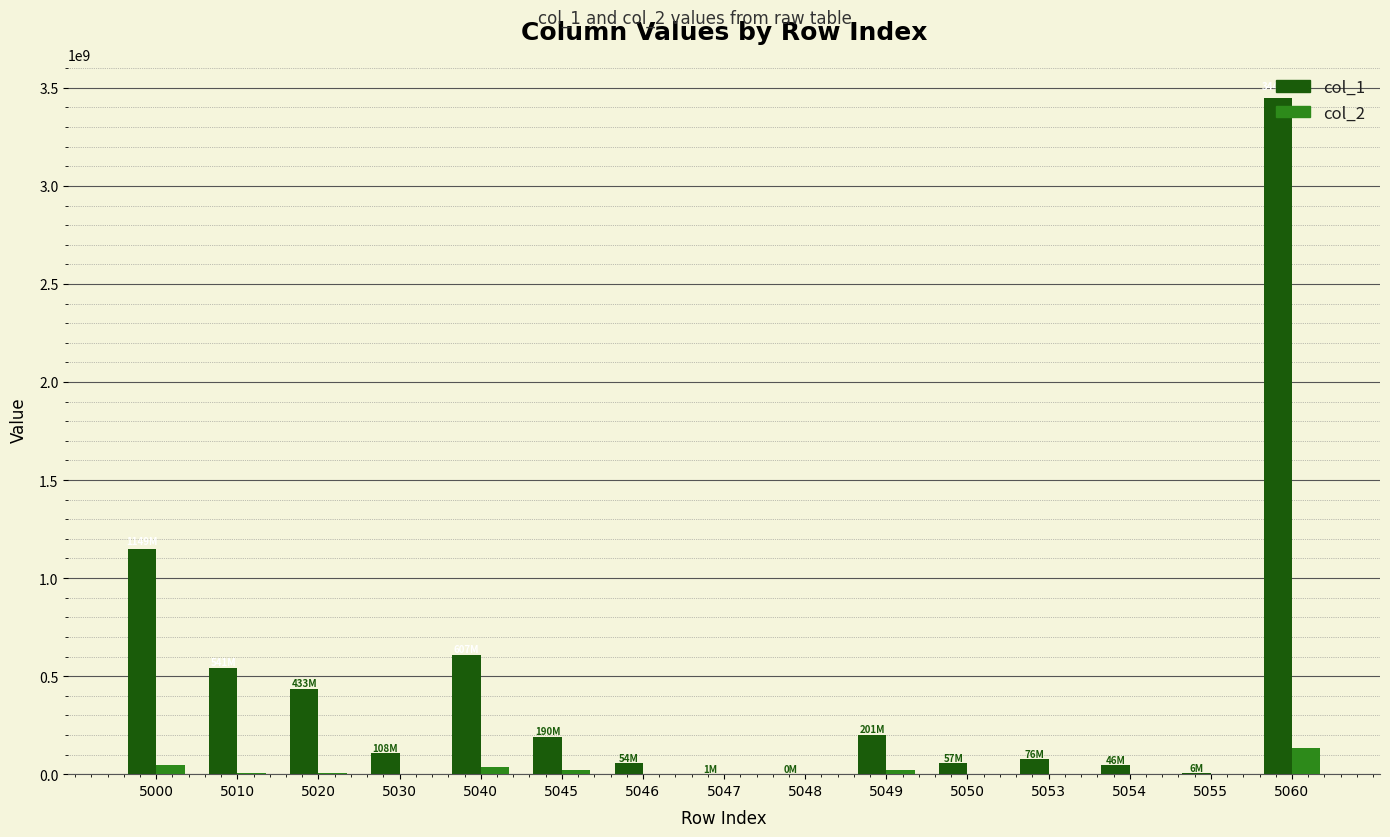

At which category is the sum across all series the highest?

5060